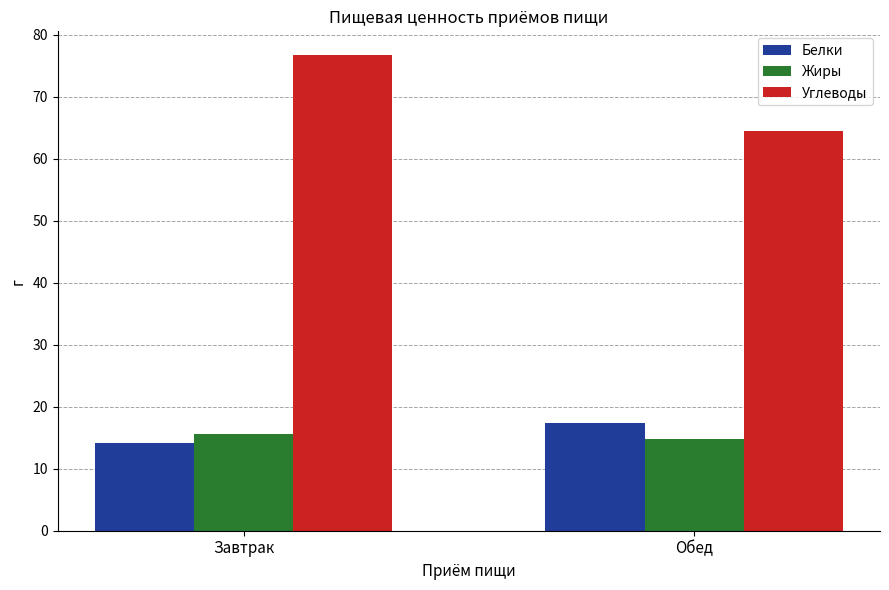

What is the average value of the Углеводы series?

70.6